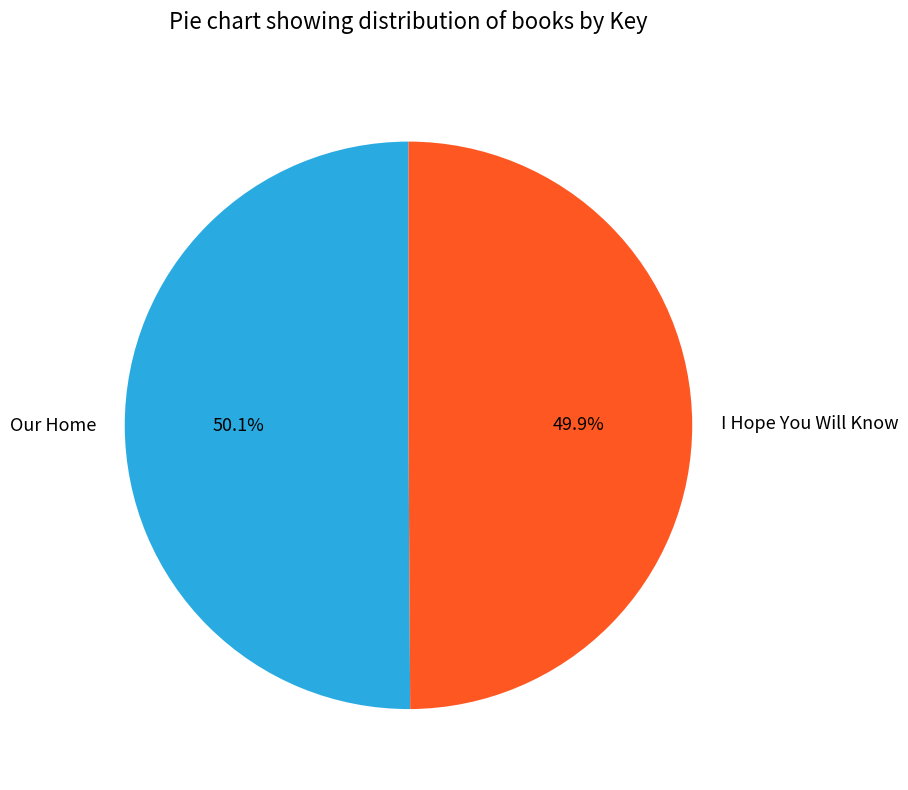

To the nearest percent, what is the combined percentage of Our Home and I Hope You Will Know?

100%